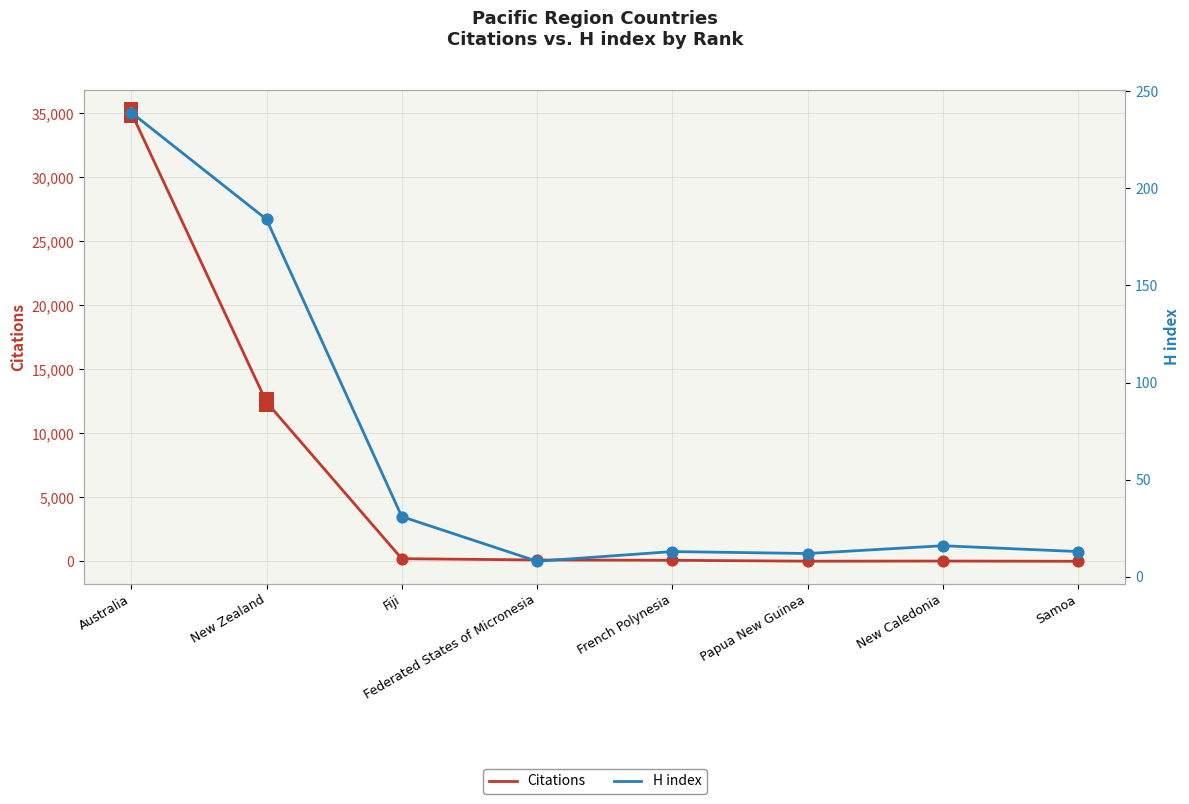

At which category is the sum across all series the highest?

Australia